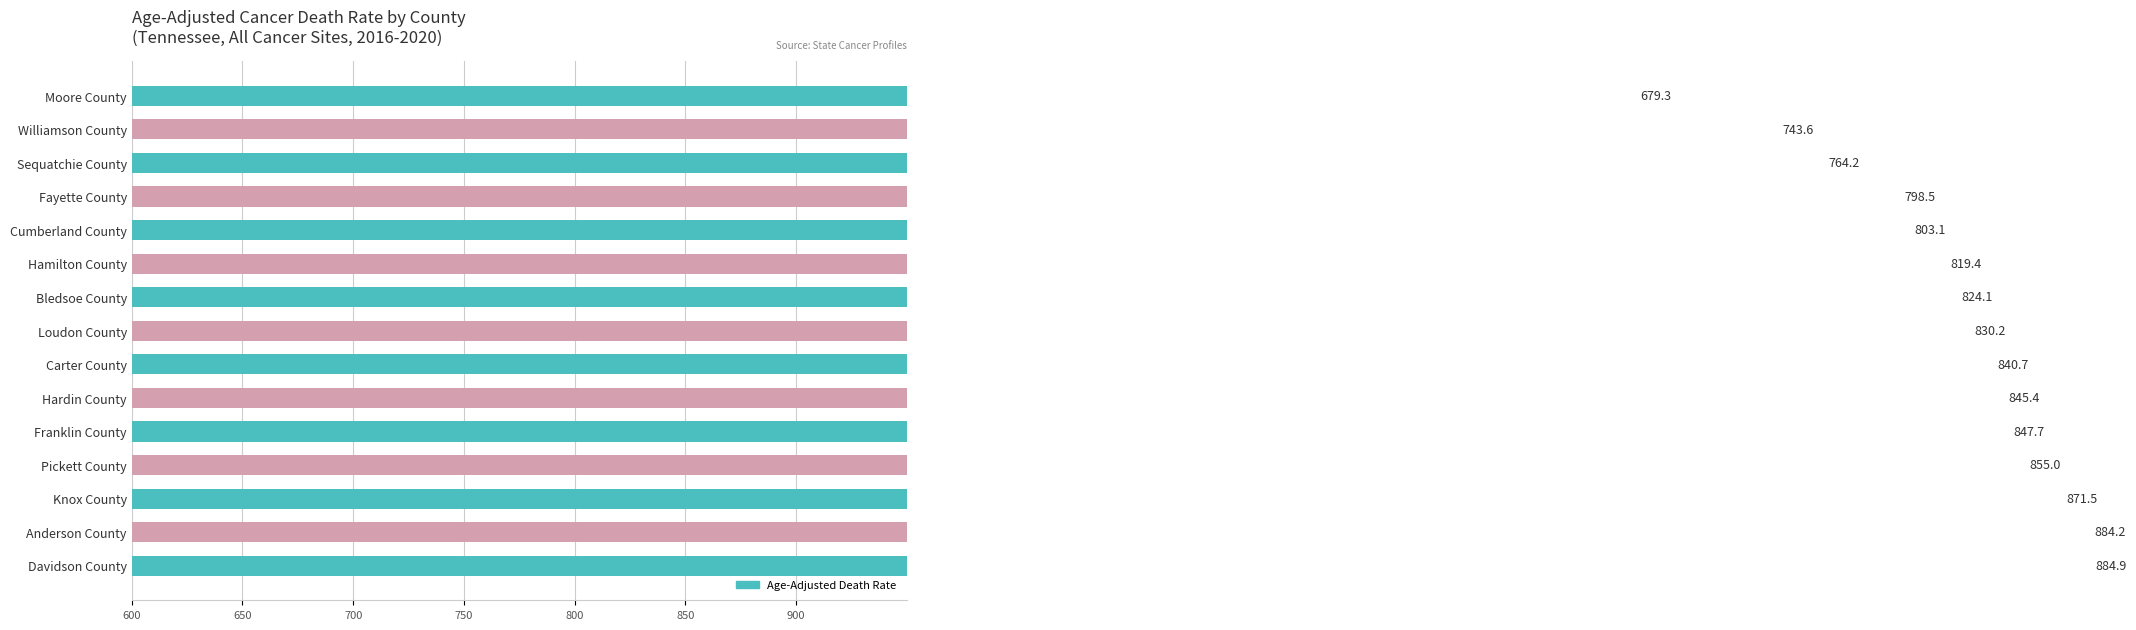

What is the difference between the values at Williamson County and Knox County?

127.9